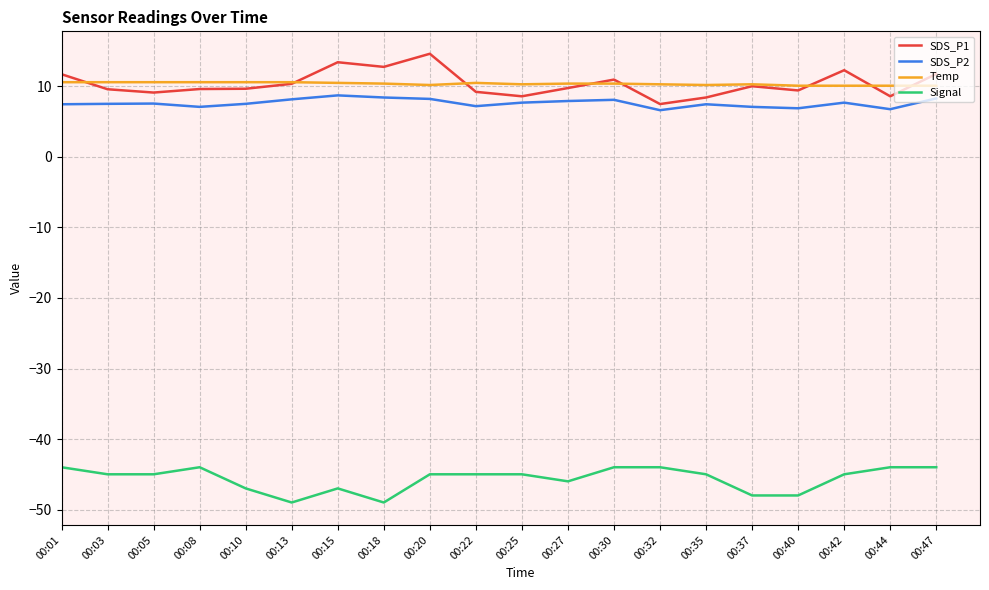

What is the smallest value displayed?

-49.0